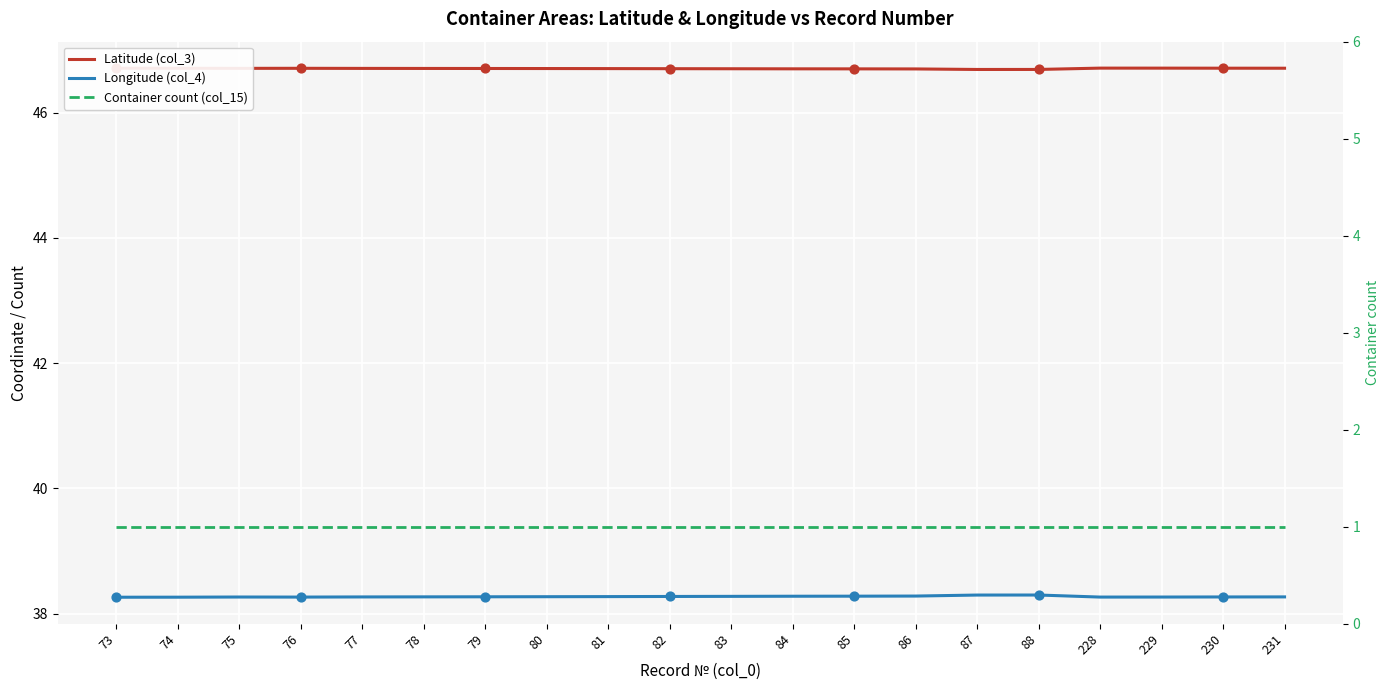

At which category is the sum across all series the highest?

88